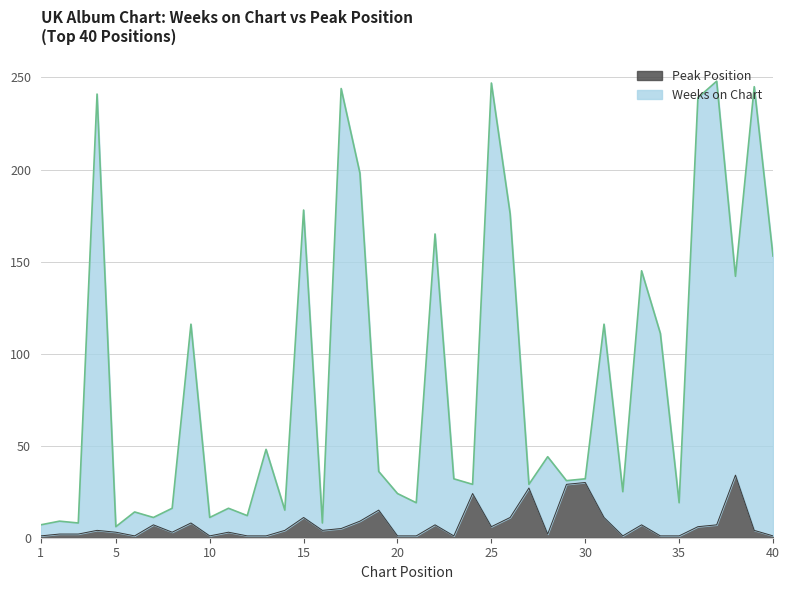

List the labels in order of Weeks on Chart value, largest first.

37, 25, 39, 17, 4, 36, 18, 15, 26, 22, 40, 33, 38, 9, 31, 34, 13, 28, 19, 23, 30, 29, 24, 27, 32, 20, 21, 35, 8, 11, 14, 6, 12, 7, 10, 2, 3, 16, 1, 5